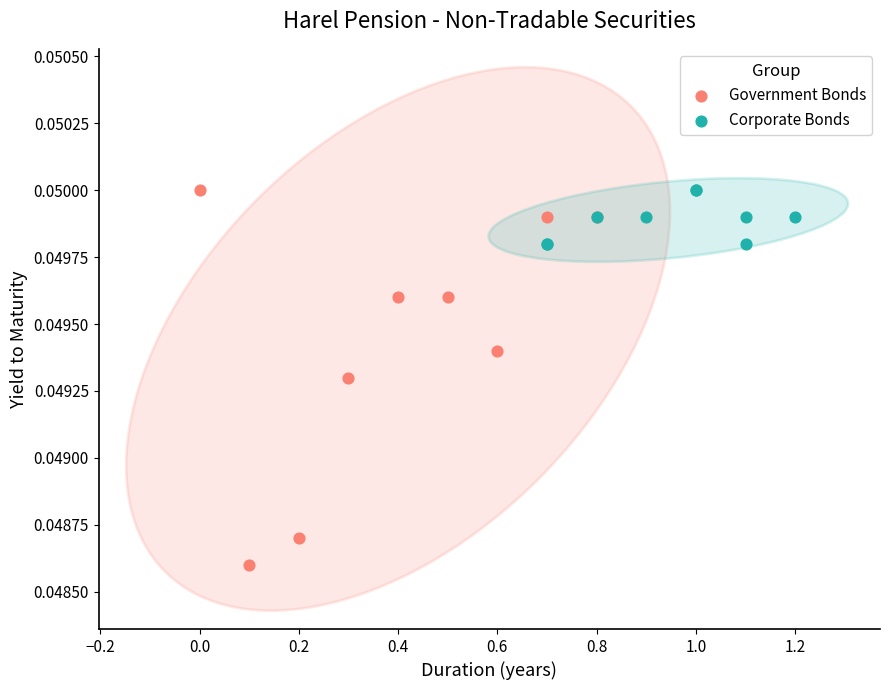

Which series has the largest Y range (max minus min)?

Government Bonds